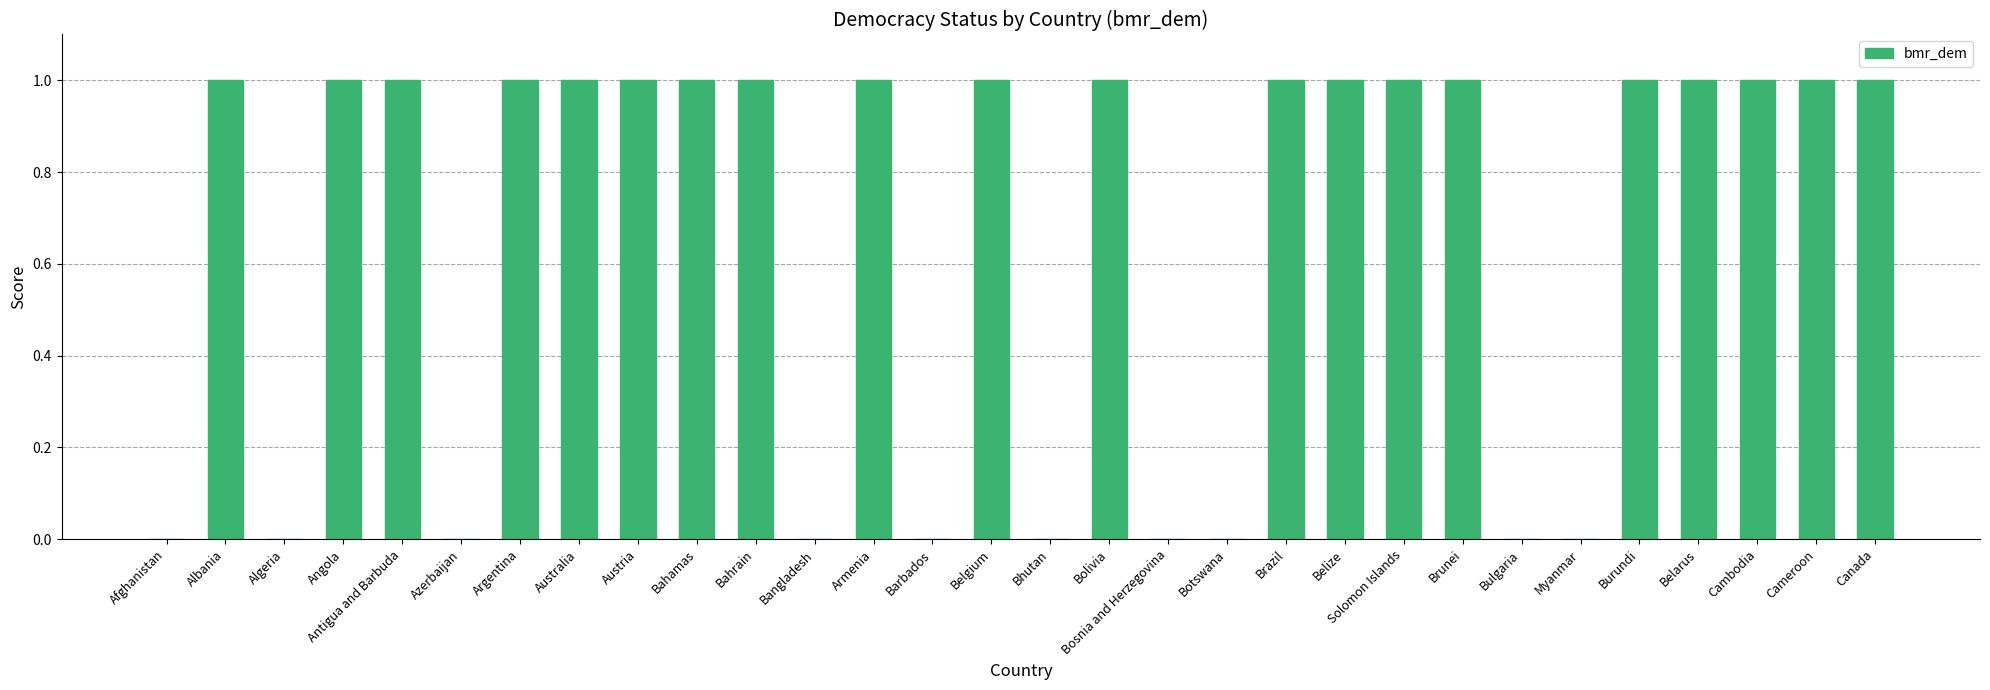

What is the greatest value displayed?

1